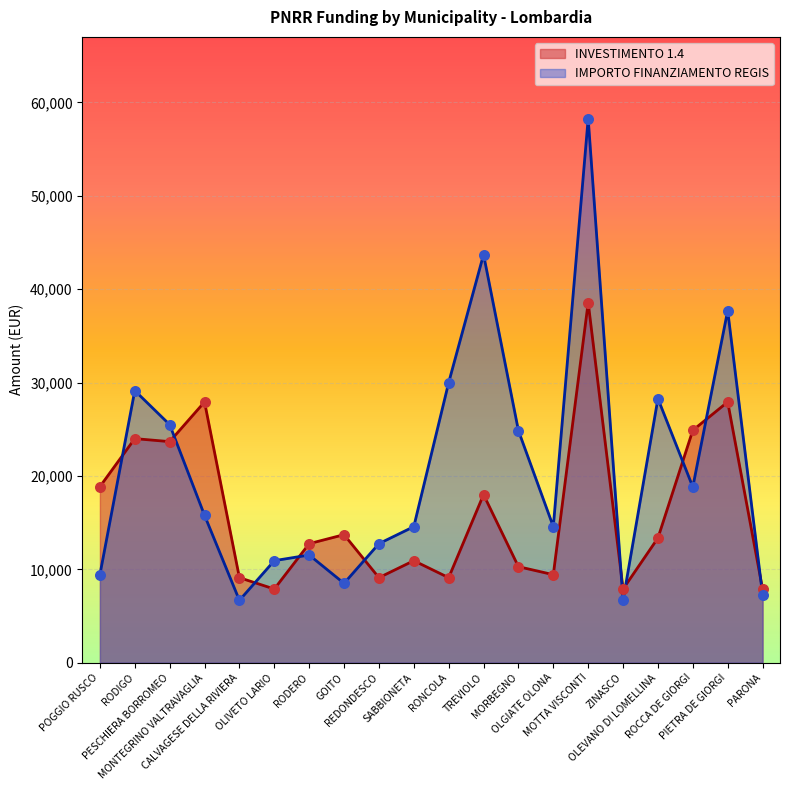

Which series has the largest Y range (max minus min)?

IMPORTO FINANZIAMENTO REGIS